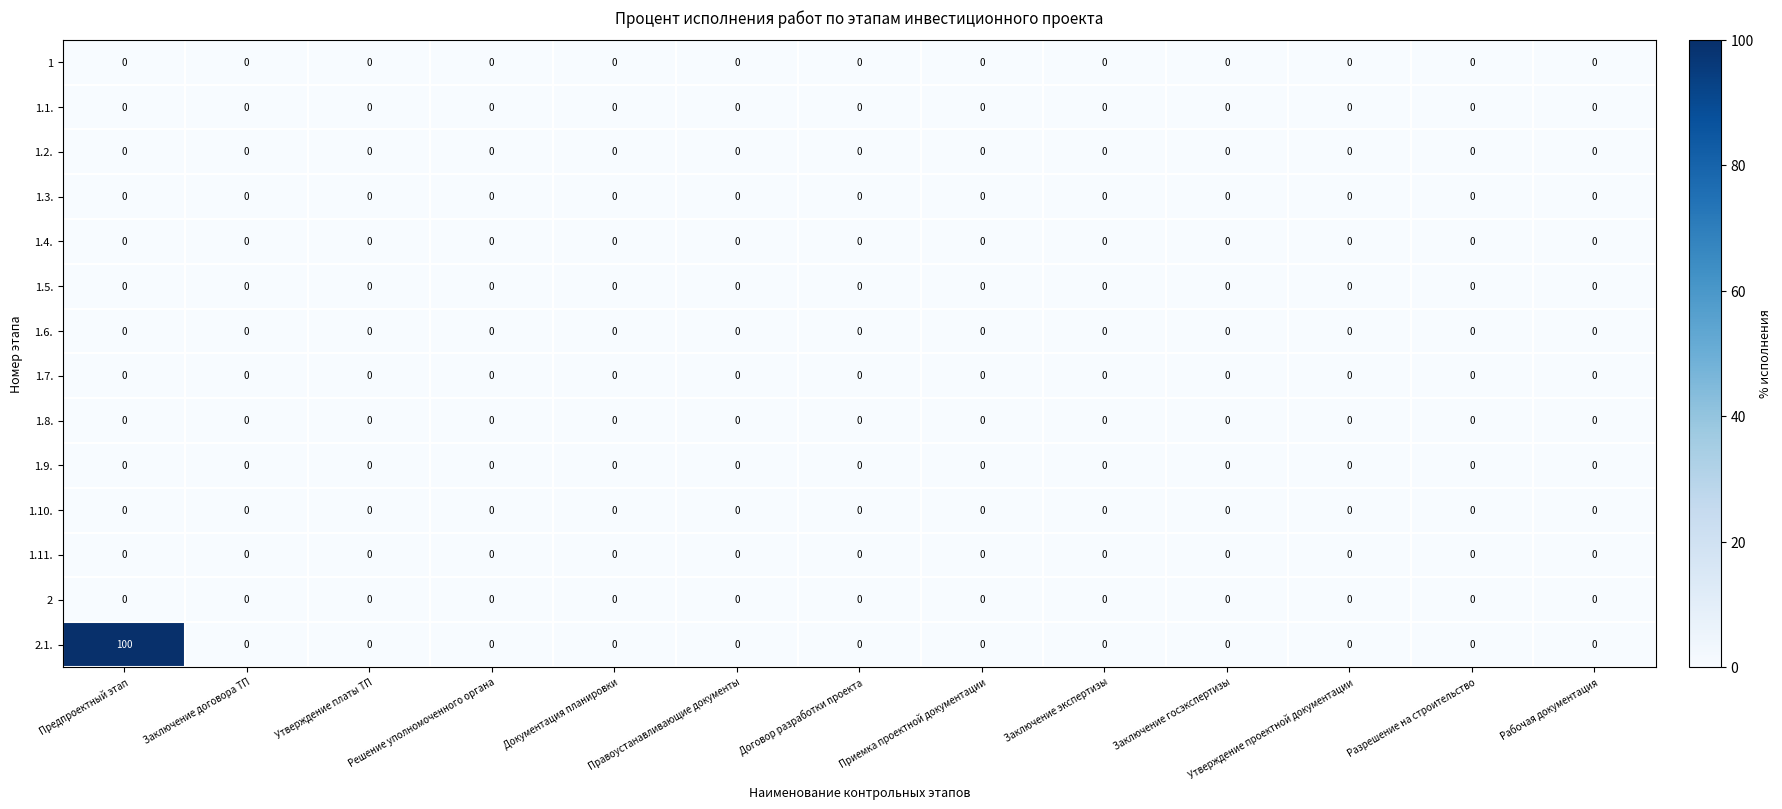

Which series has the largest total across all categories?

2.1.